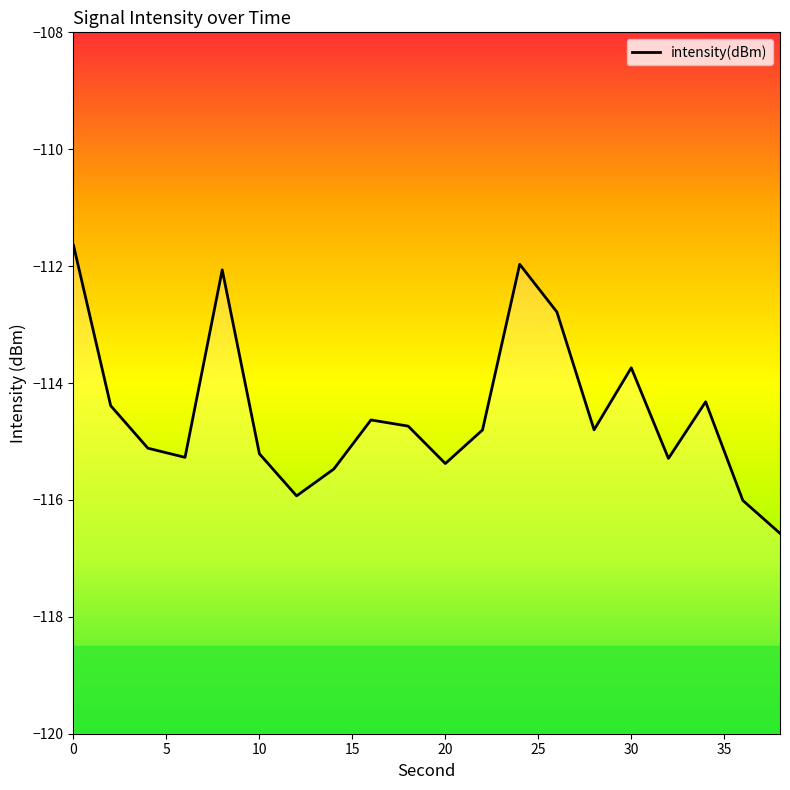

How many lines are shown in the chart?

1